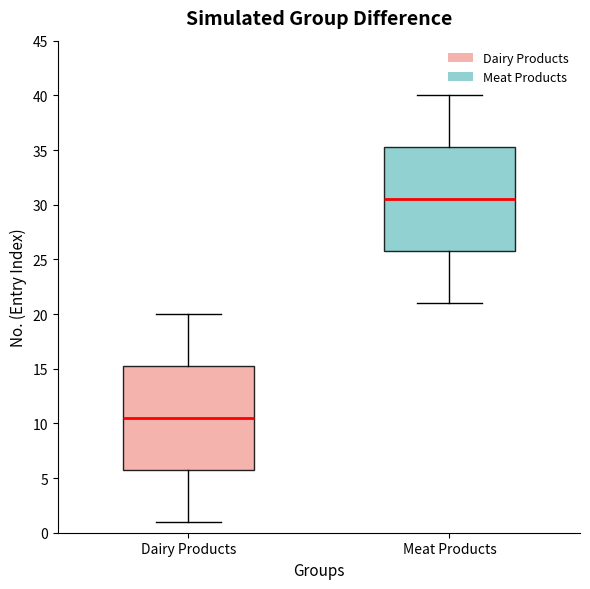

Where is the lower edge of the box for Dairy Products on the y-axis? The values are not printed on the chart, so give them approximately, as read against the axis.

6.0